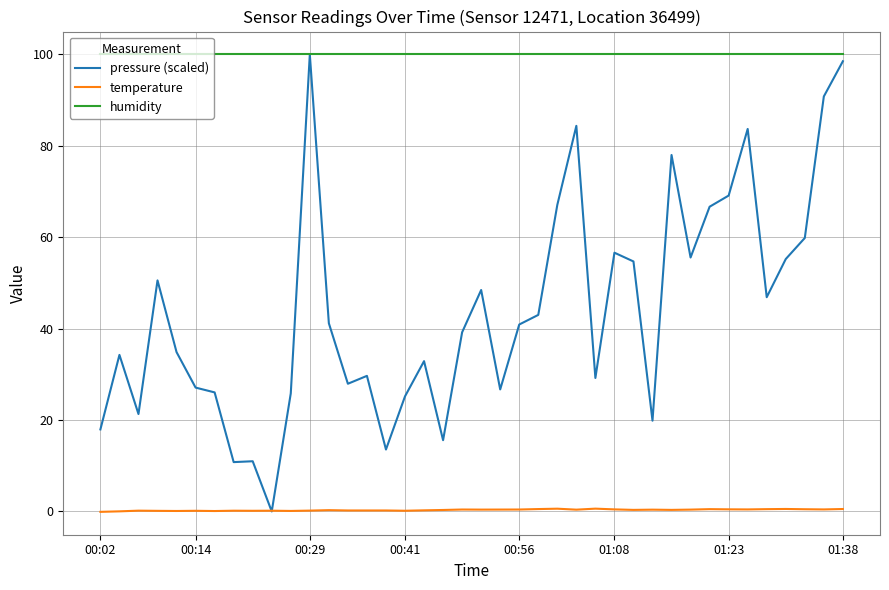

Which series has the widest spread of values?

pressure (scaled)